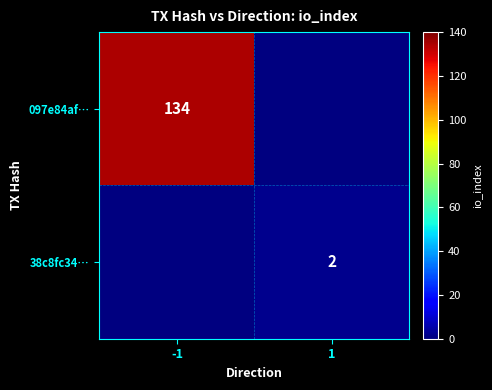

The value of 097e84af… at -1 is 134. True or false?

True